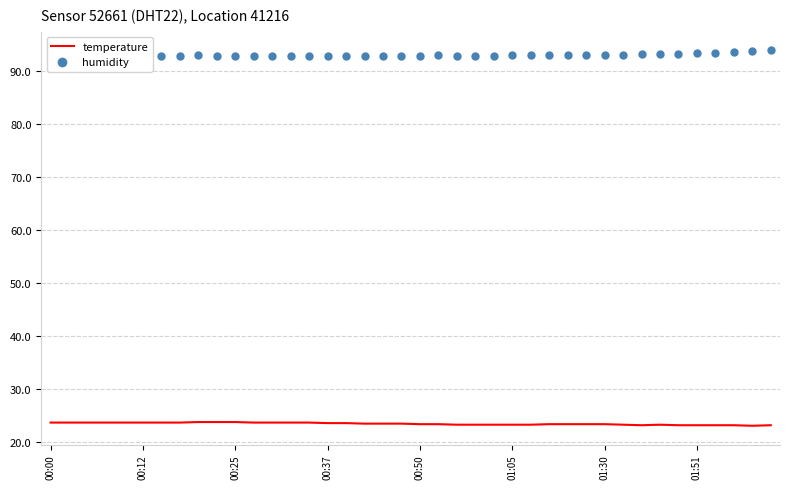

Which series reaches the maximum Y coordinate?

humidity